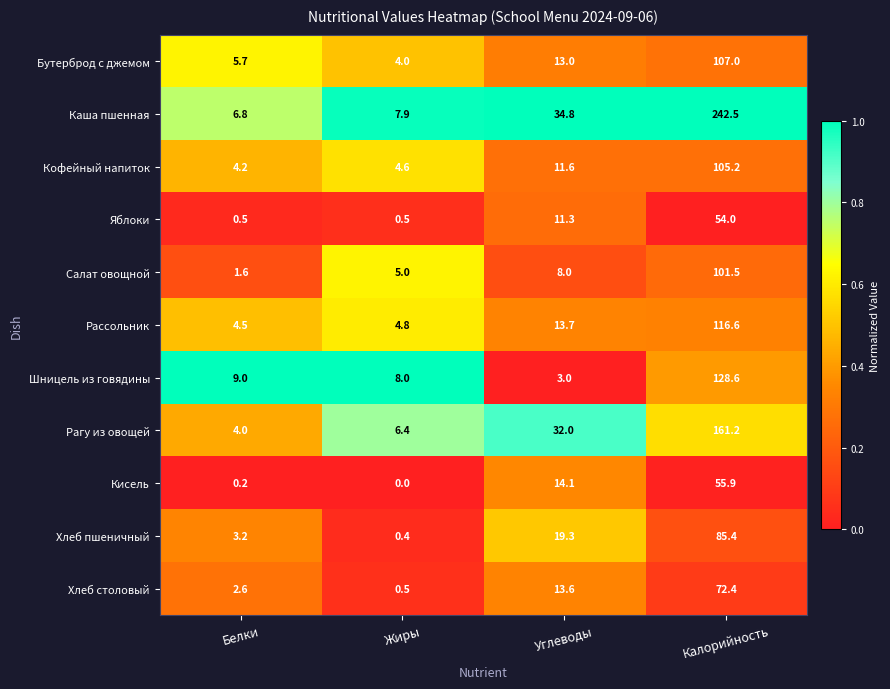

What is the sum of the Шницель из говядины values at Жиры and Калорийность?

136.6